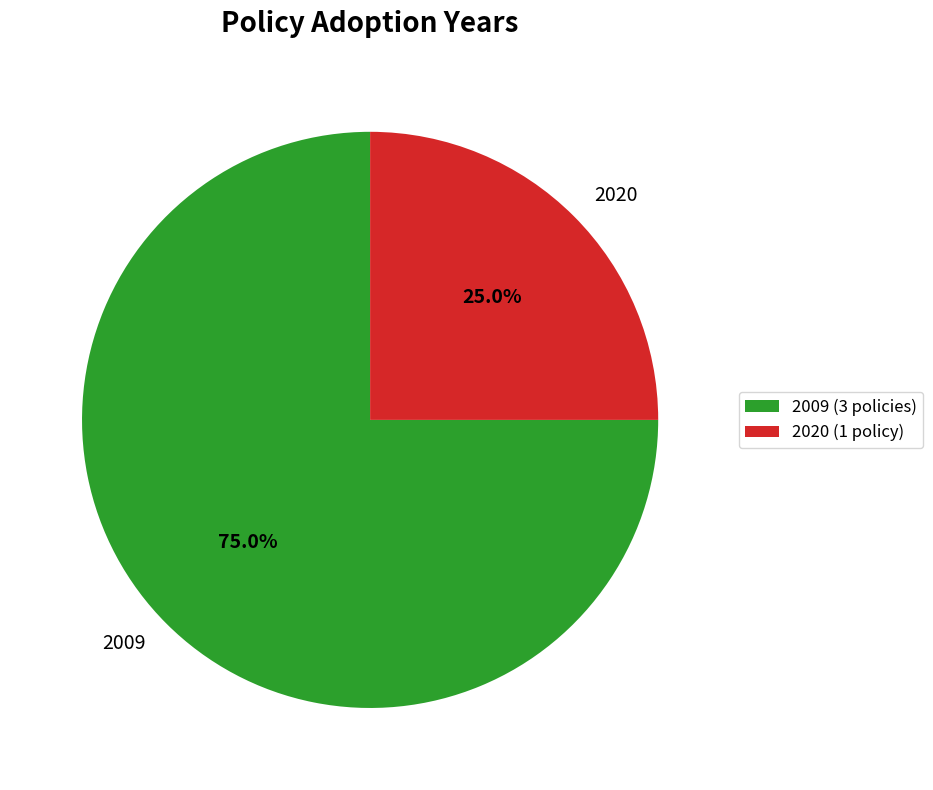

What is the ratio of the value at 2009 to the value at 2020?

3.0